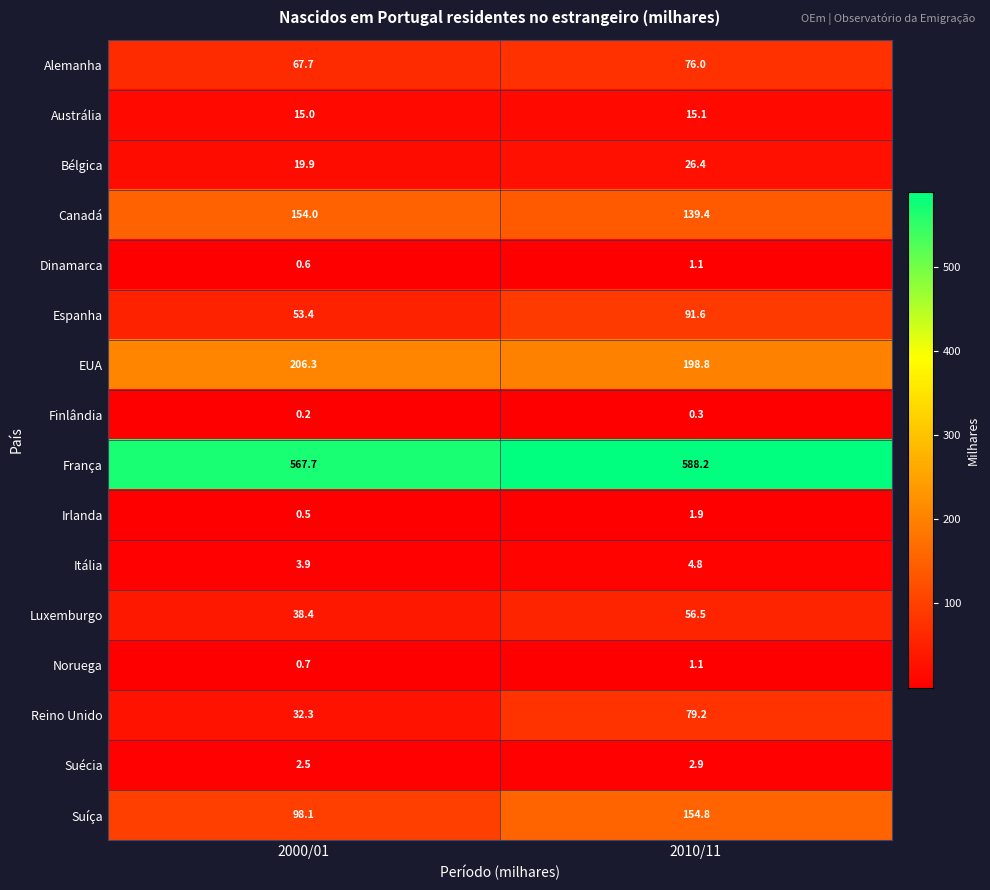

Rank the categories by Austrália value from lowest to highest.

2000/01, 2010/11